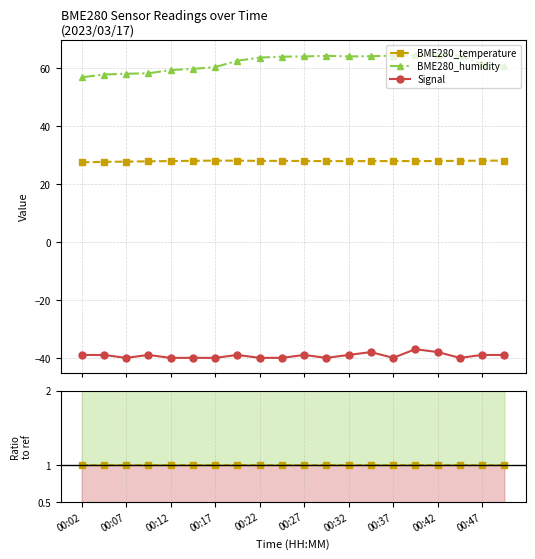

At which category does the chart reach its minimum across all series?

00:07